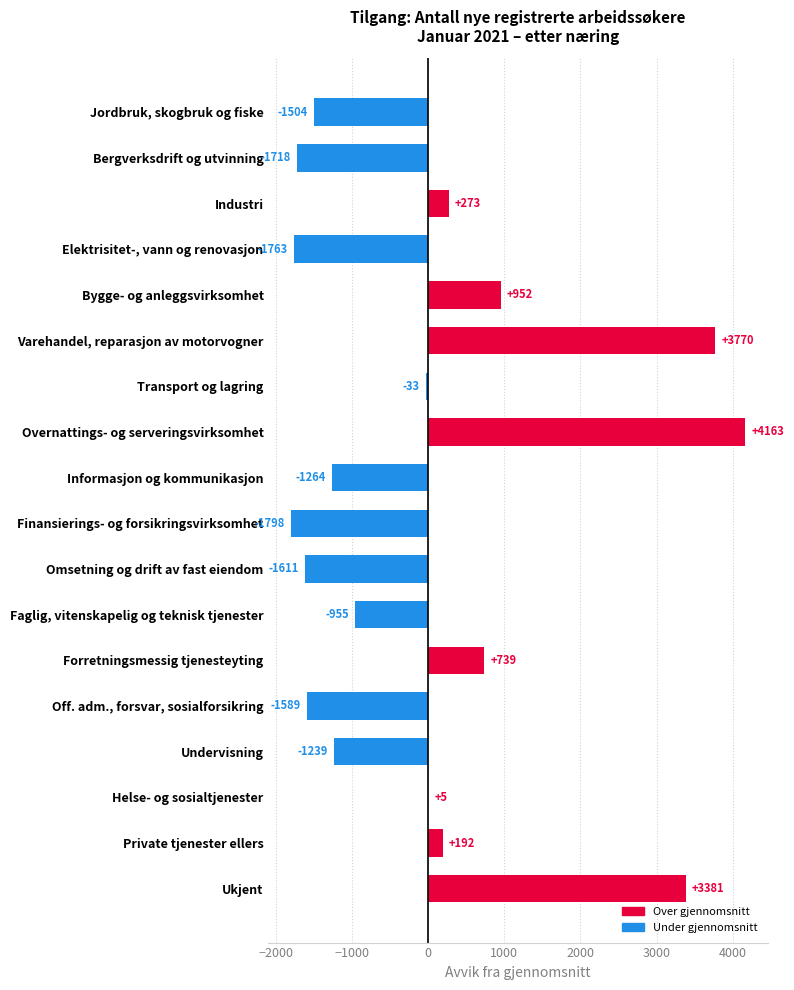

Where is the data nearest to the value 1182?

Bygge- og anleggsvirksomhet